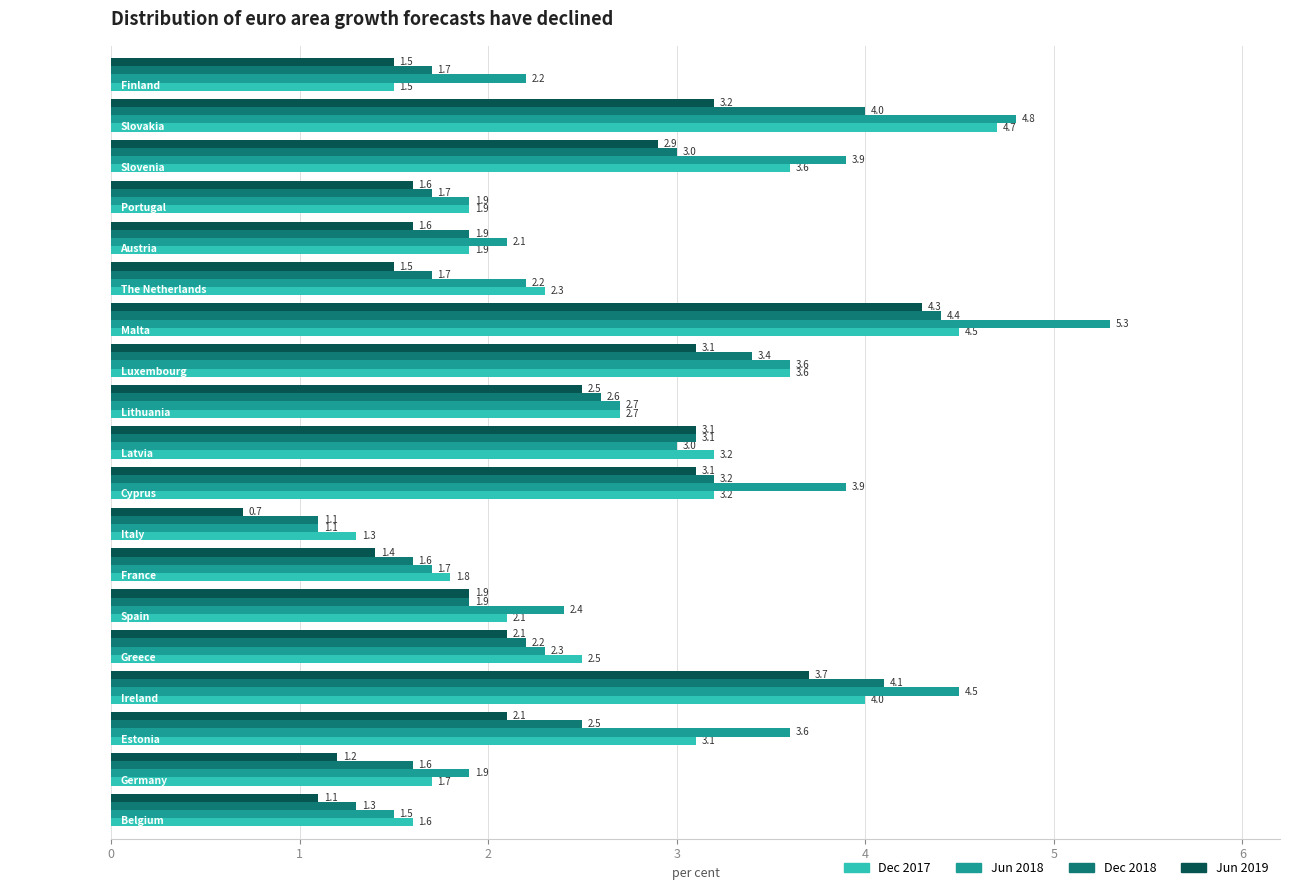

Which series has the largest total across all categories?

Jun 2018